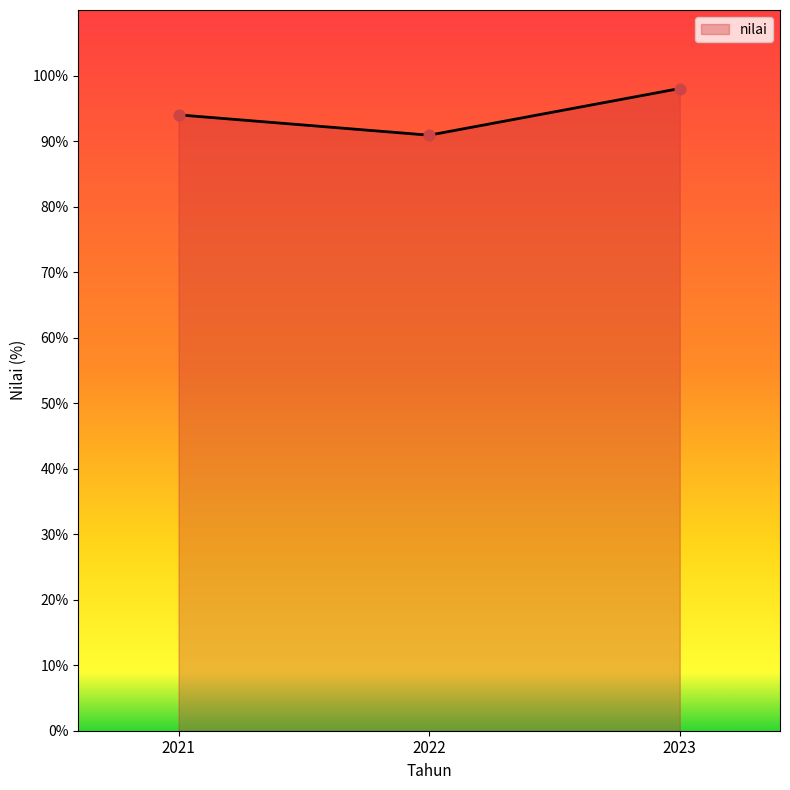

Which has a higher value, 2021 or 2022?

2021